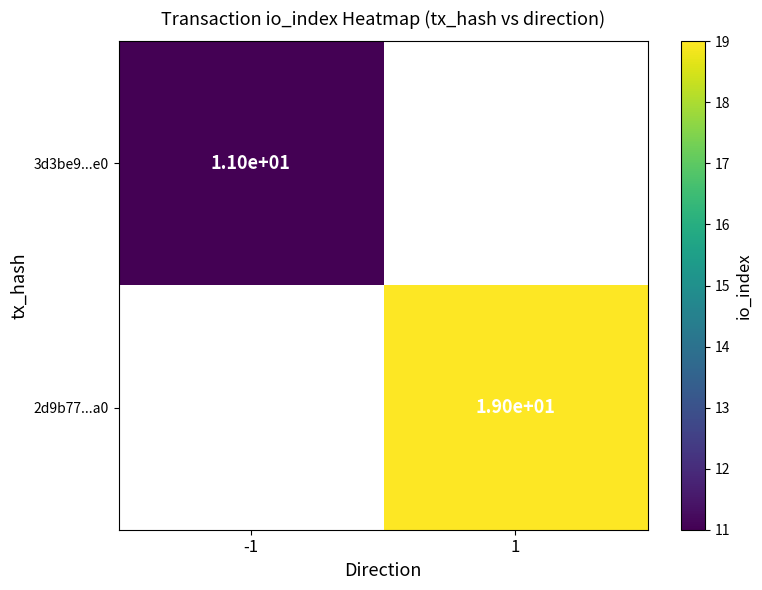

Is the value of 3d3be9...e0 at -1 greater than the value of 2d9b77...a0 at 1?

No